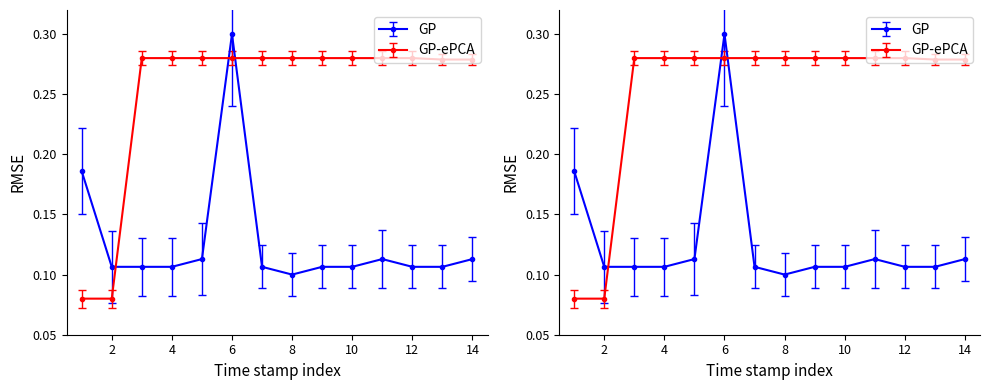

The value series shows 0.1 at 4. True or false?

False